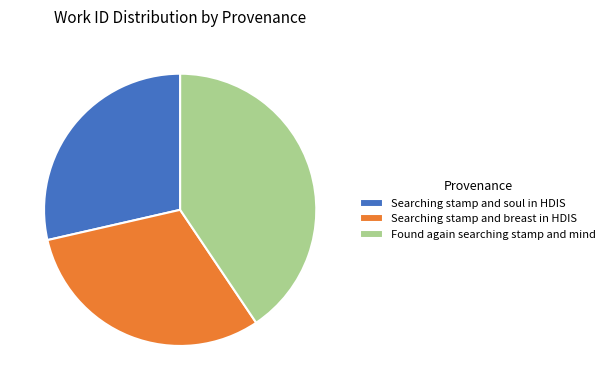

Which has a higher value, Searching stamp and breast in HDIS or Found again searching stamp and mind?

Found again searching stamp and mind